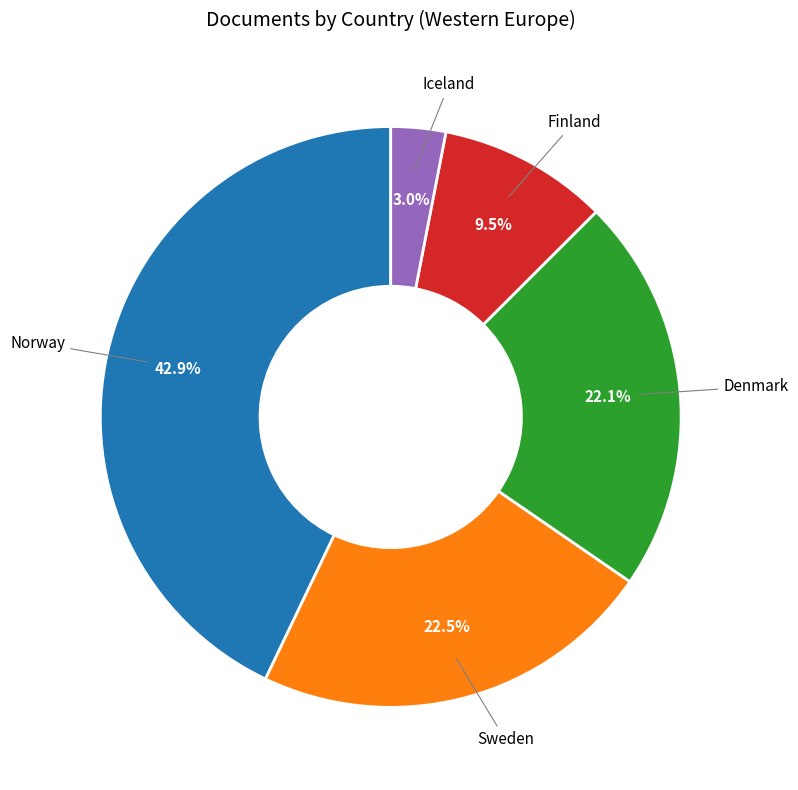

Is it true that Norway is 30% of the pie?

False